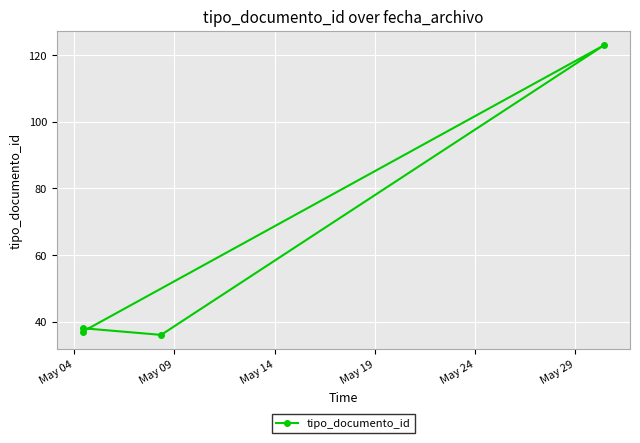

What is the value of the 4th point from the left?

37